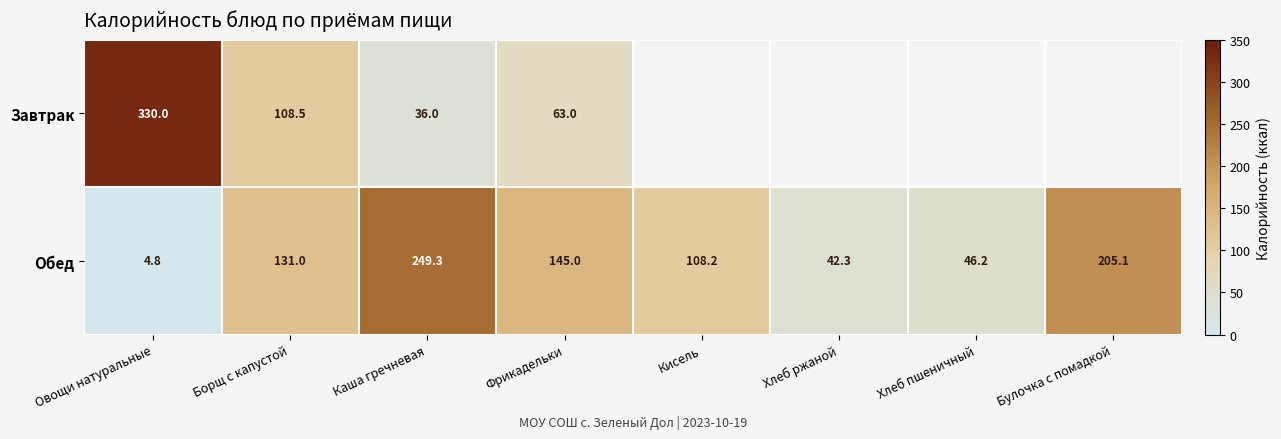

Which category has the highest value in the Обед series?

Каша гречневая